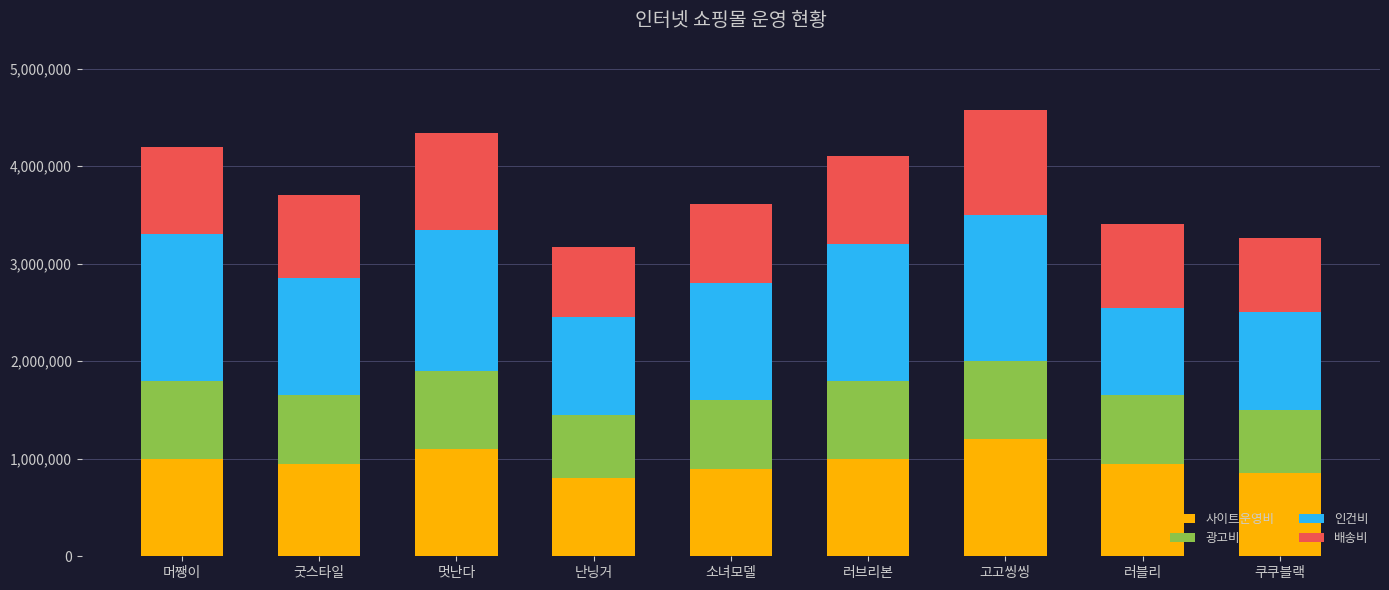

True or false: 사이트운영비 has a value of 1100000 at 멋난다.

True